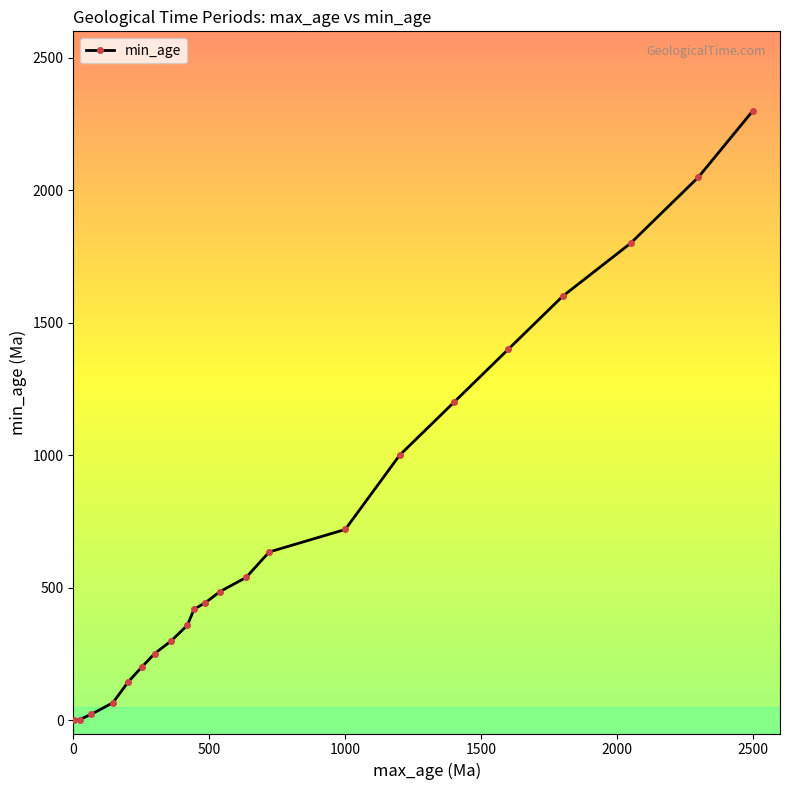

What is the maximum value shown in the chart?

2300.0